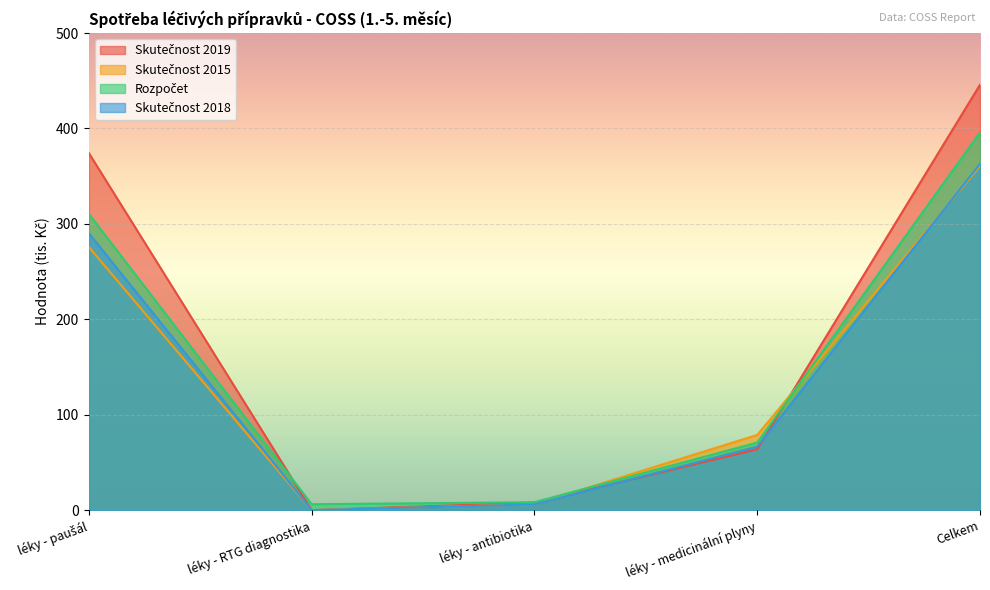

What is the sum of all Skutečnost 2018 values?

725.8